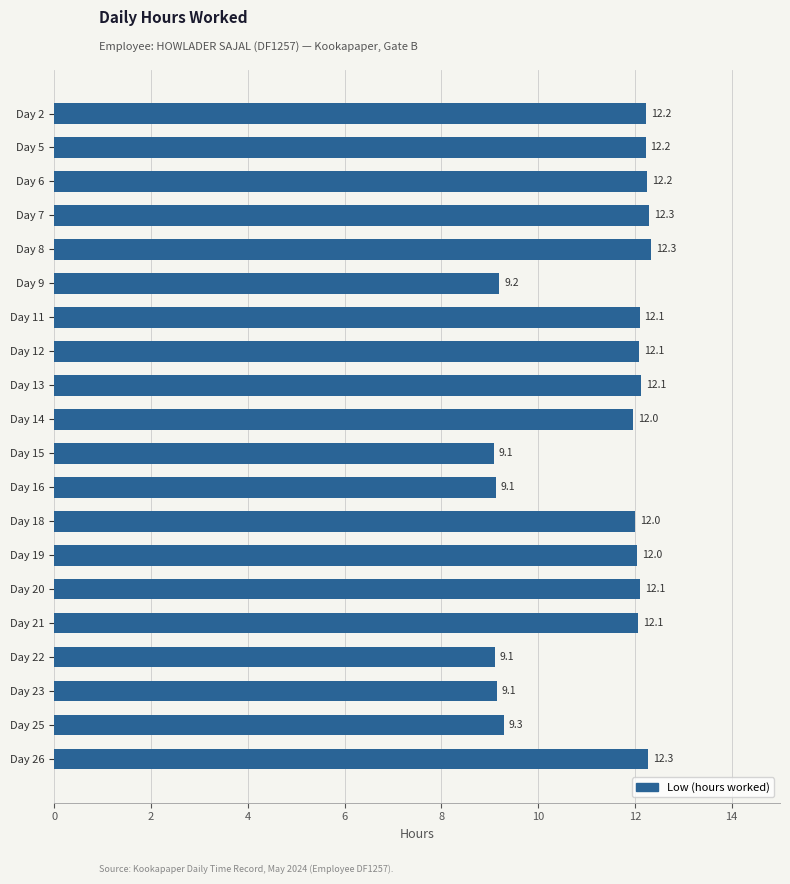

What is the ratio of the value at Day 21 to the value at Day 9?

1.3